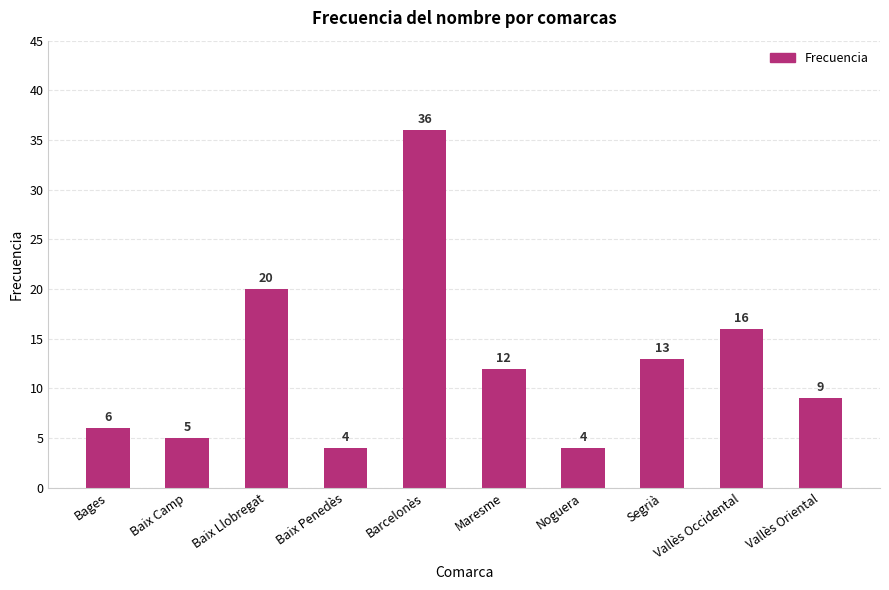

Reading left to right, extract all data points from this chart.

Bages=6	Baix Camp=5	Baix Llobregat=20	Baix Penedès=4	Barcelonès=36	Maresme=12	Noguera=4	Segrià=13	Vallès Occidental=16	Vallès Oriental=9